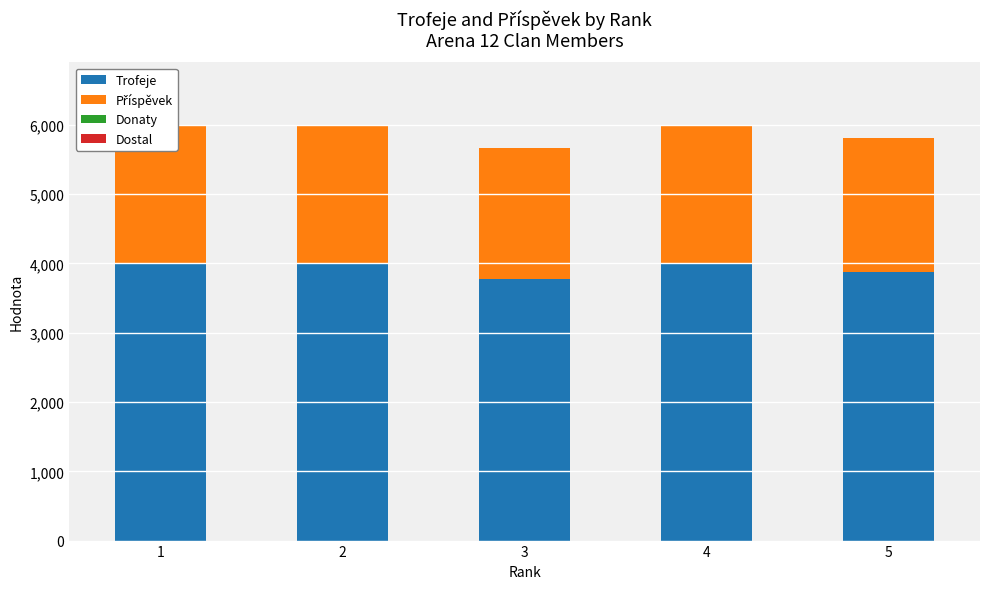

What is the value of the Trofeje bar at the 5th from the left?

3873